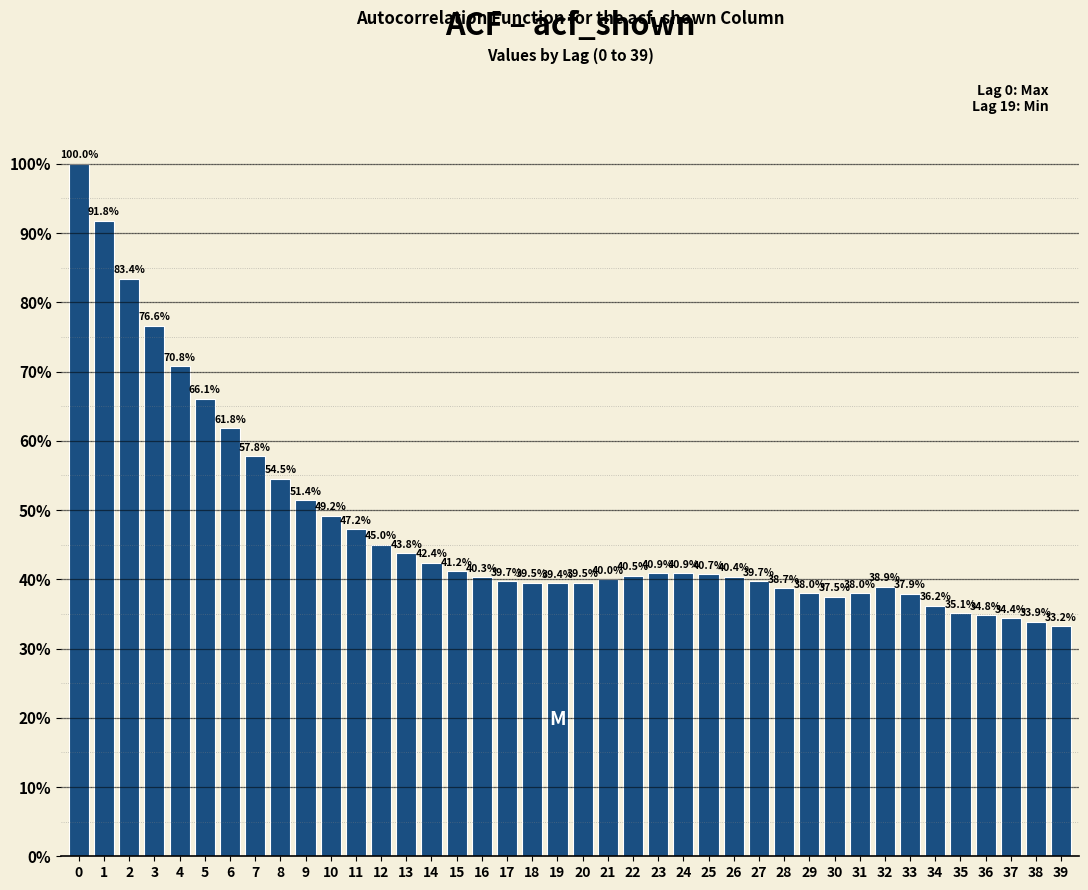

Reading left to right, extract all data points from this chart.

100.0	91.8	83.4	76.6	70.8	66.1	61.8	57.8	54.5	51.4	49.2	47.2	45.0	43.8	42.4	41.2	40.3	39.7	39.5	39.4	39.5	40.0	40.5	40.9	40.9	40.7	40.4	39.7	38.7	38.0	37.5	38.0	38.9	37.9	36.2	35.1	34.8	34.4	33.9	33.2